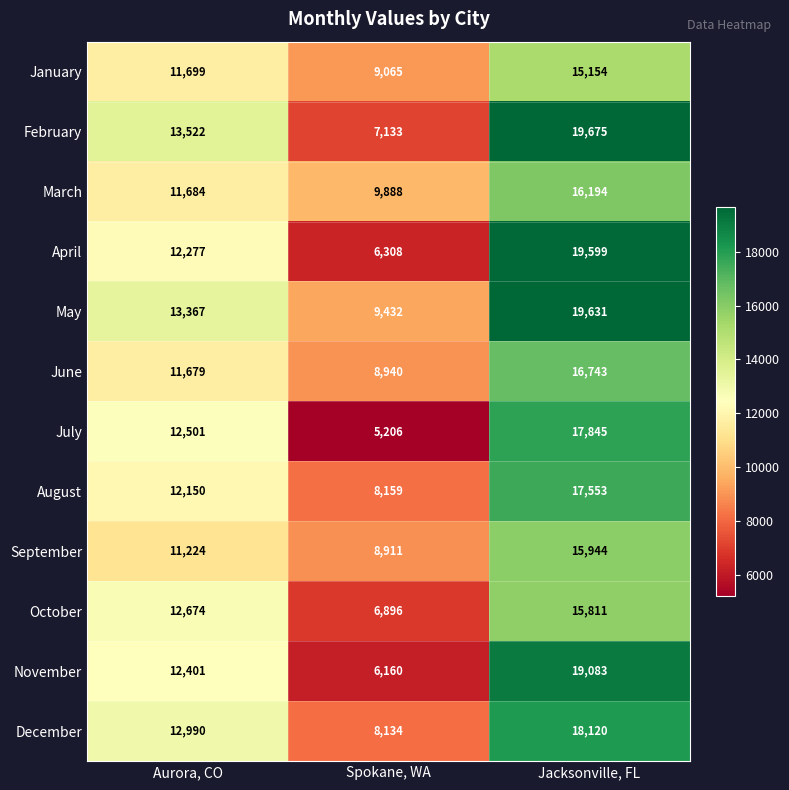

Between Aurora, CO and Spokane, WA, which series saw the biggest shift?

July